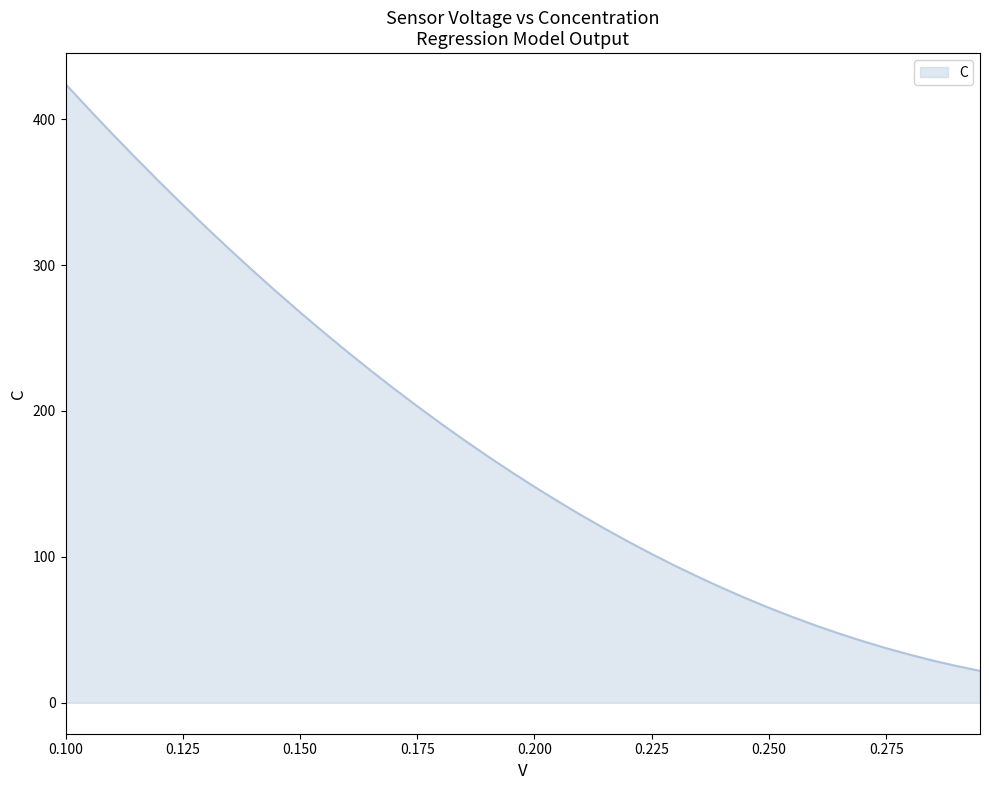

What is the greatest value displayed?

424.1